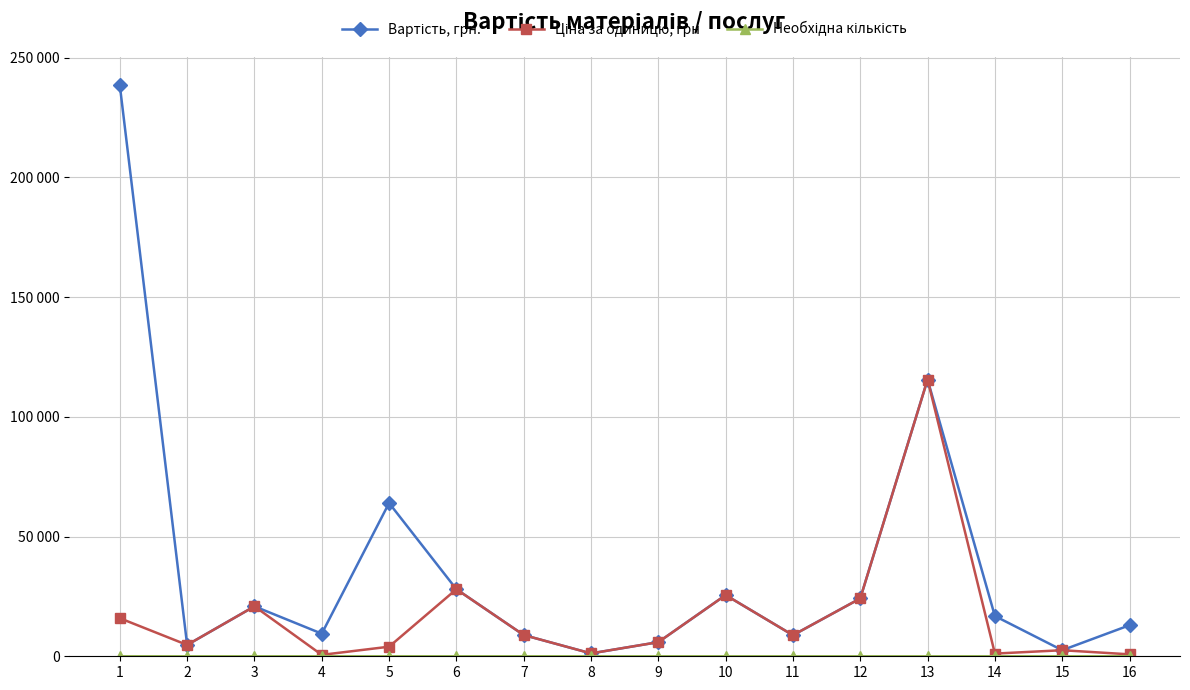

What is the maximum value shown in the chart?

238380